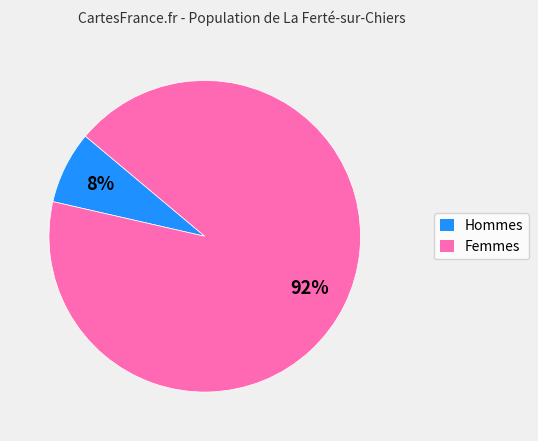

To the nearest percent, what is the average slice percentage?

50%